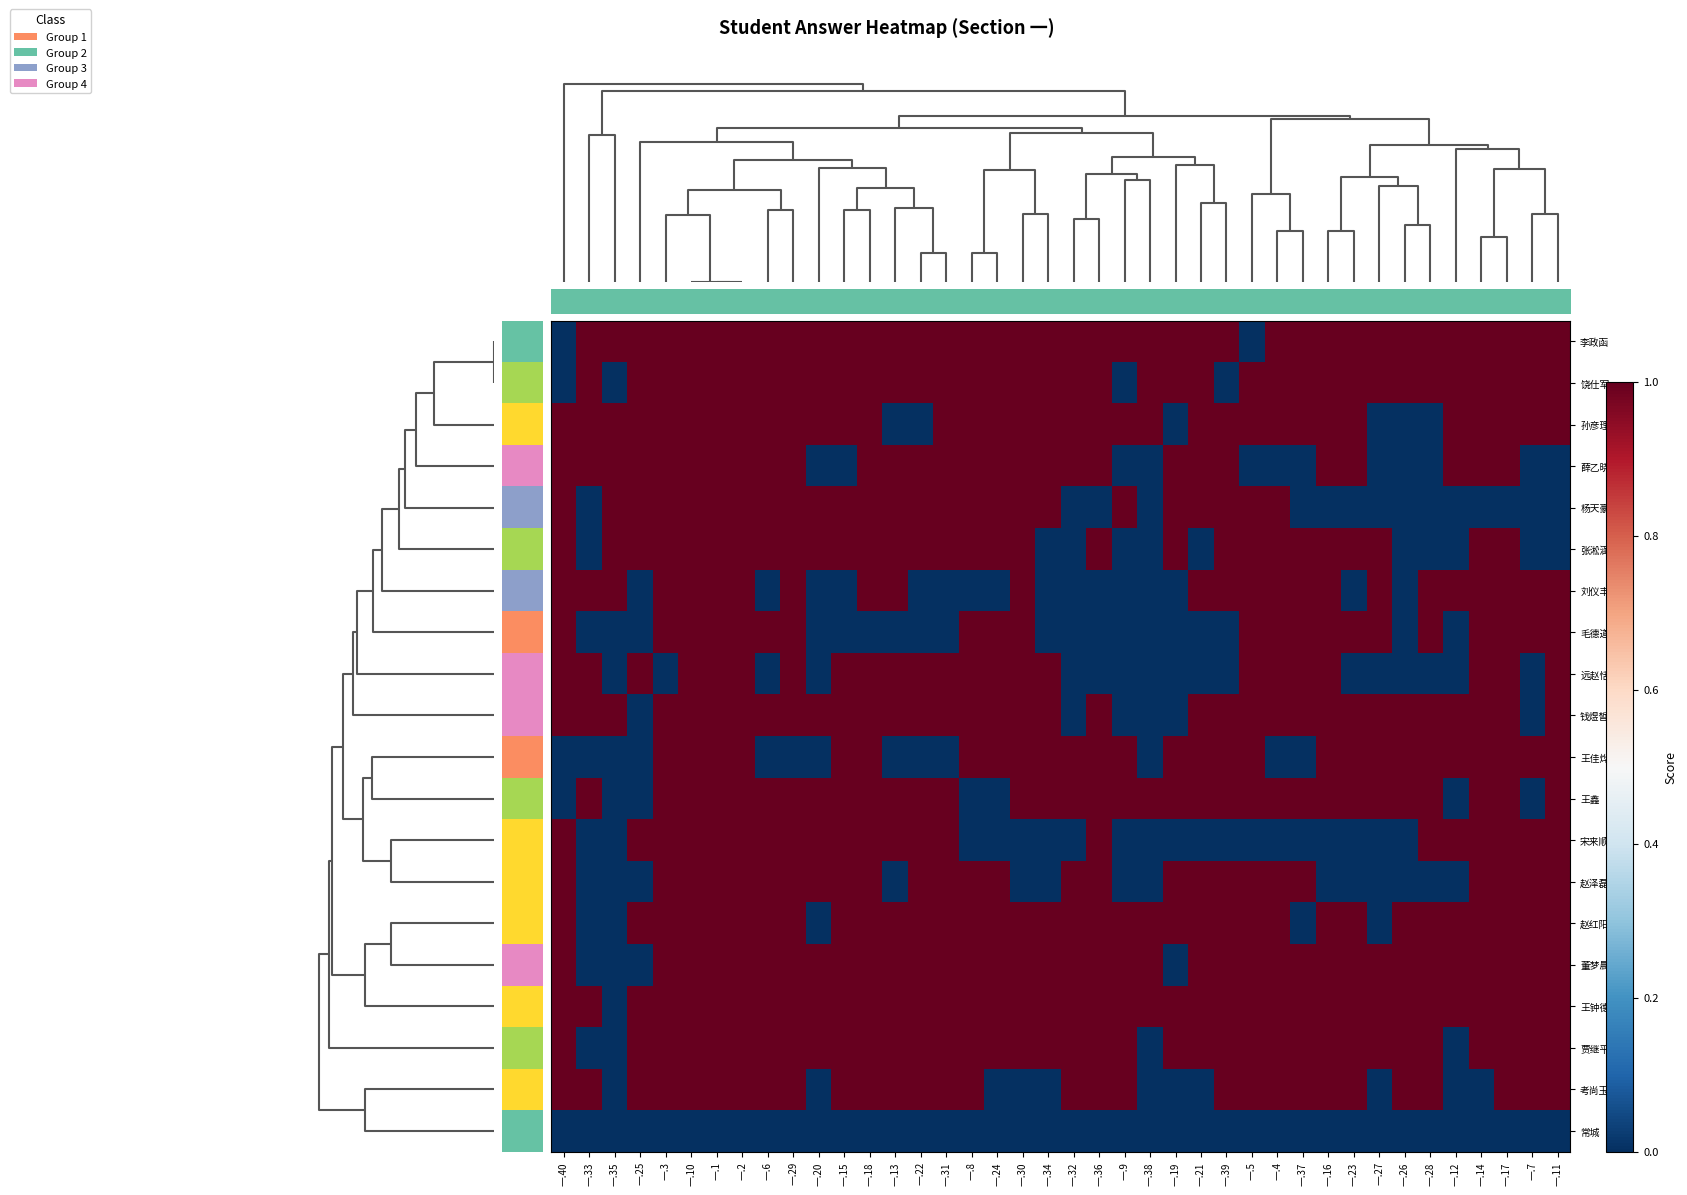

At how many categories does at least one series exceed 0?

40